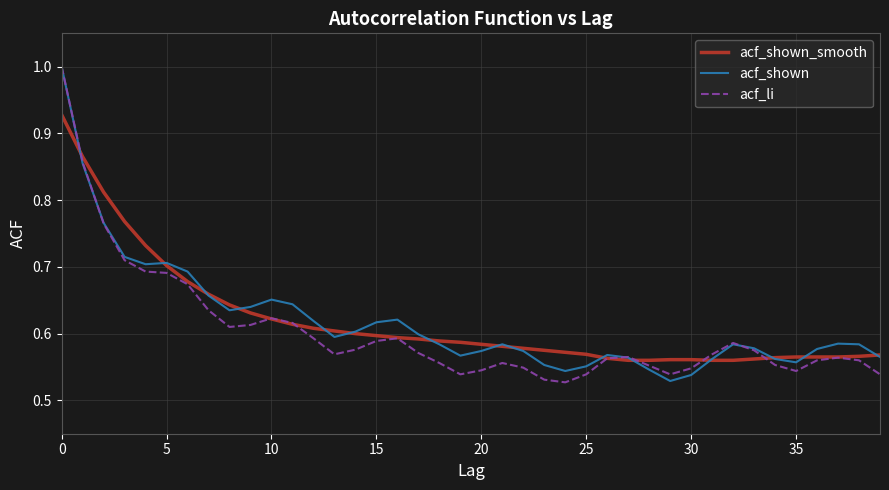

What is the lowest value of the acf_shown series?

0.5